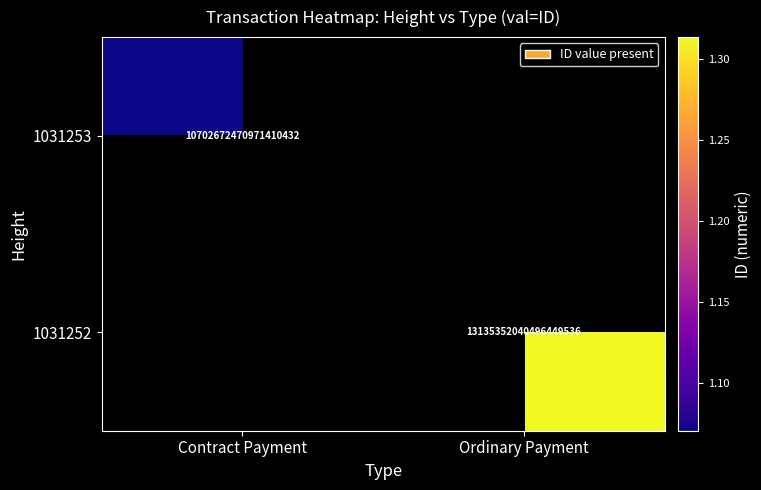

Which label corresponds to the largest value in the chart?

Ordinary Payment